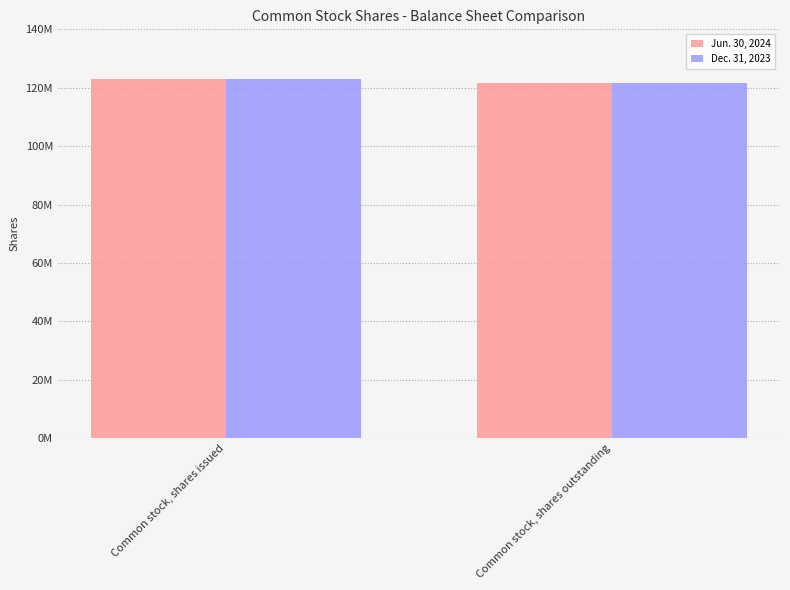

Rank the categories by Jun. 30, 2024 value from highest to lowest.

Common stock, shares issued, Common stock, shares outstanding